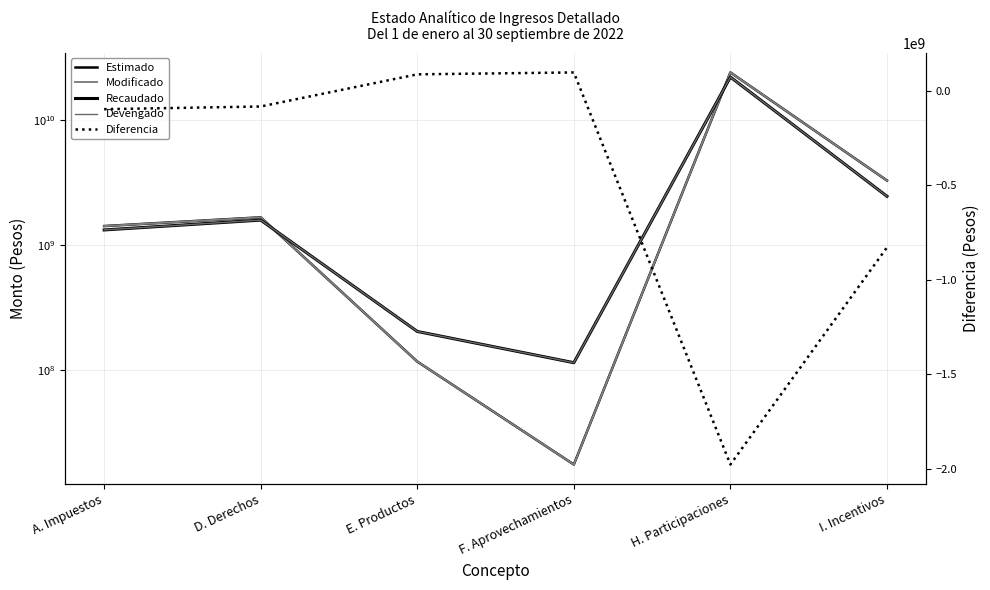

Which series ends up on top after the final intersection of Estimado and Recaudado?

Estimado